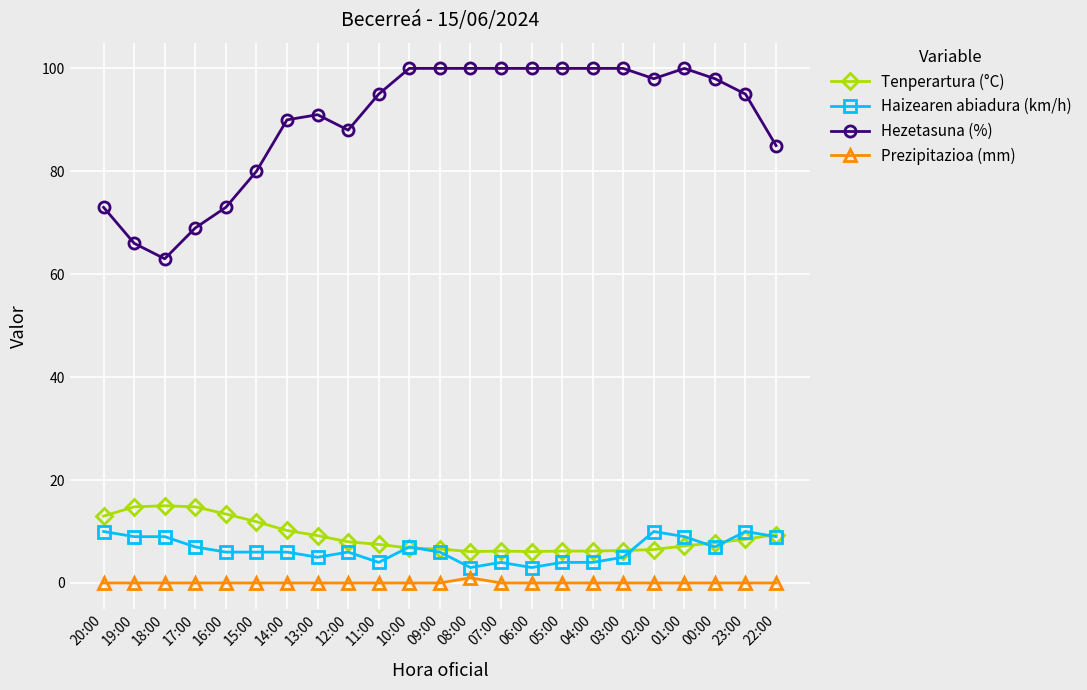

True or false: Tenperartura (°C) has more than 0 interior local peaks.

True